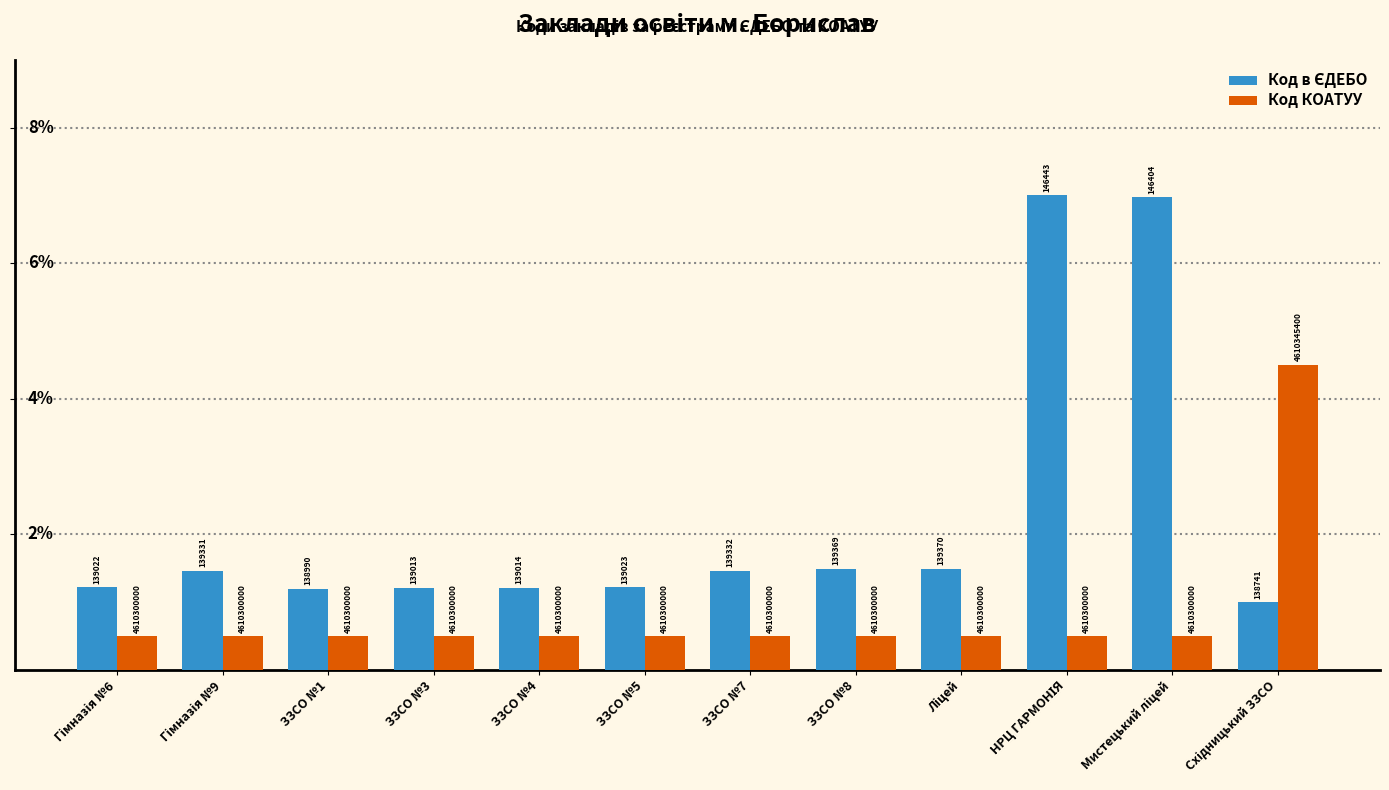

What is the label of the 9th bar from the left?

Ліцей